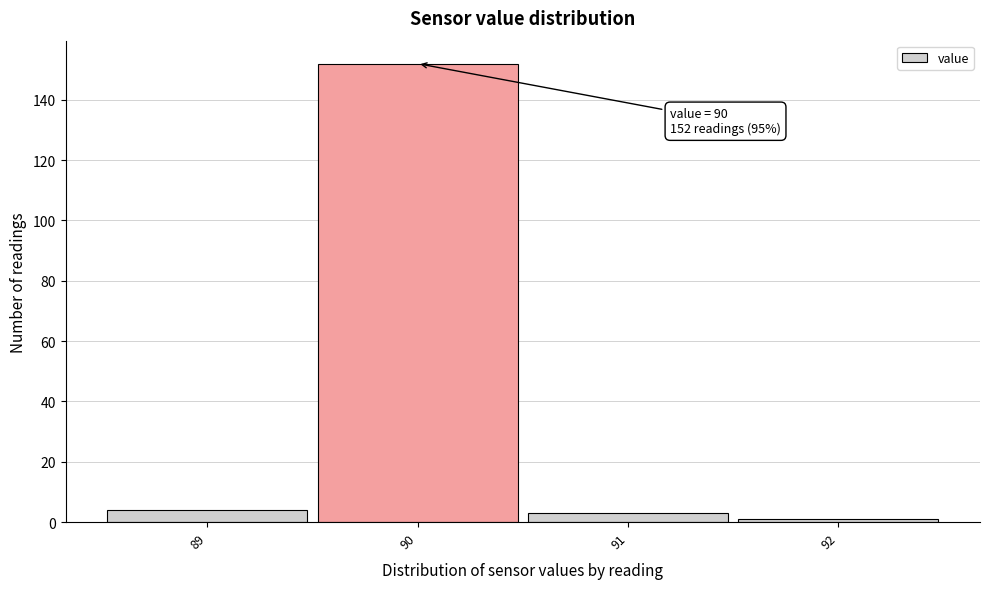

Which range on the x-axis has the tallest bar?

89.5 to 90.5